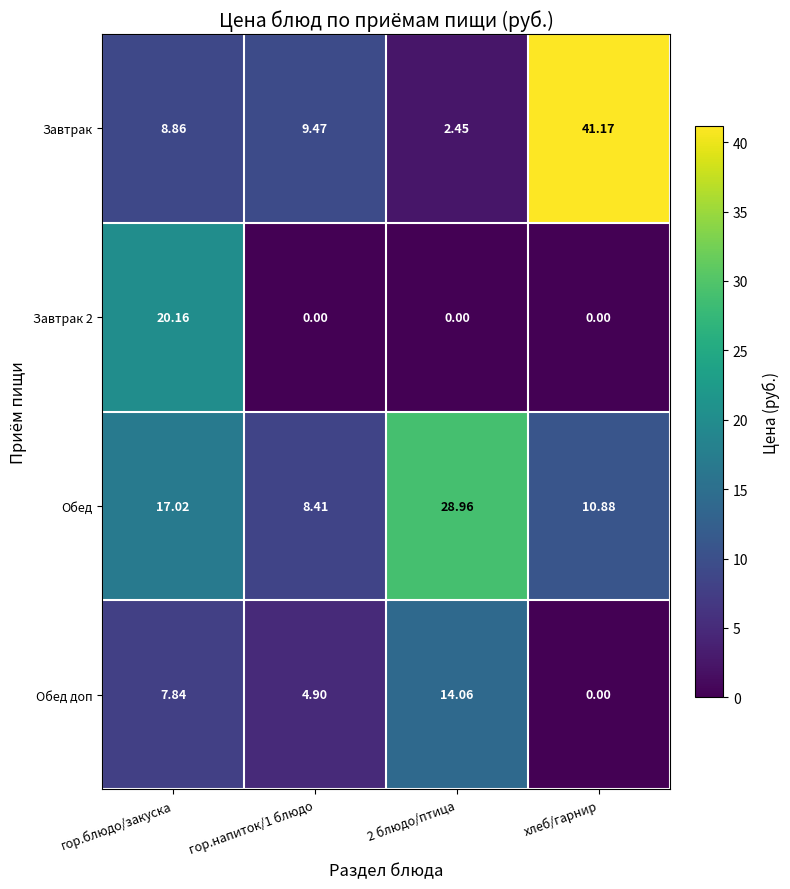

What is the maximum value shown in the chart?

41.2